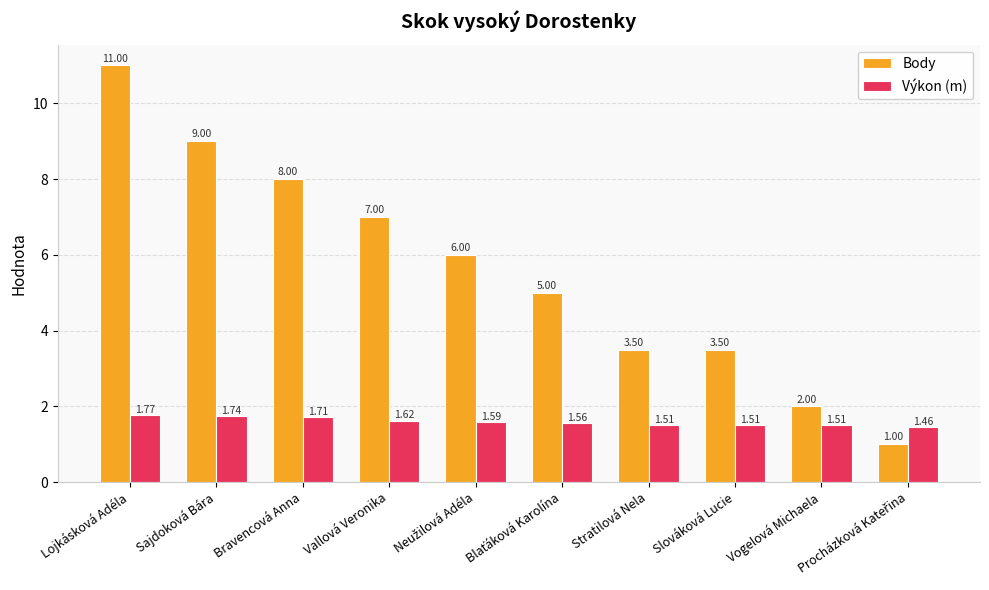

At Slováková Lucie, list the series in order from largest to smallest.

Body, Výkon (m)